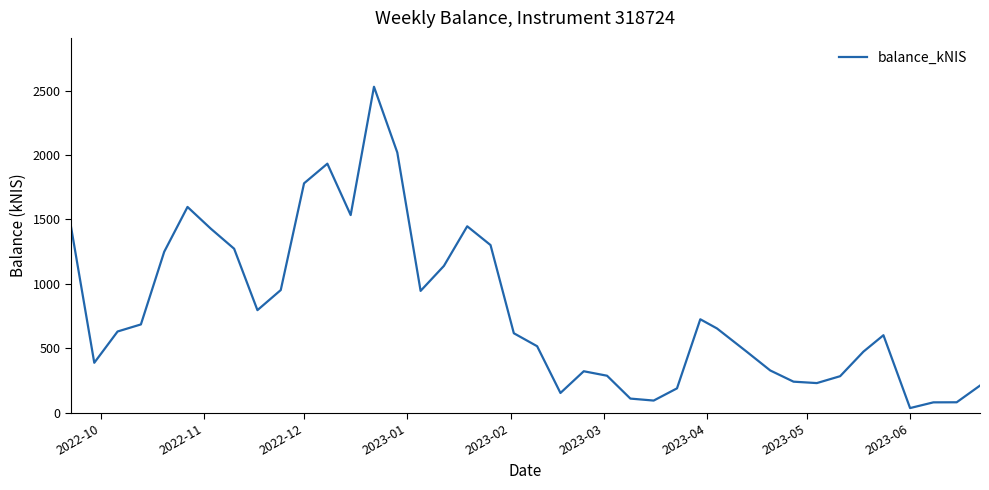

What is the difference between the maximum and minimum values?

2496.1